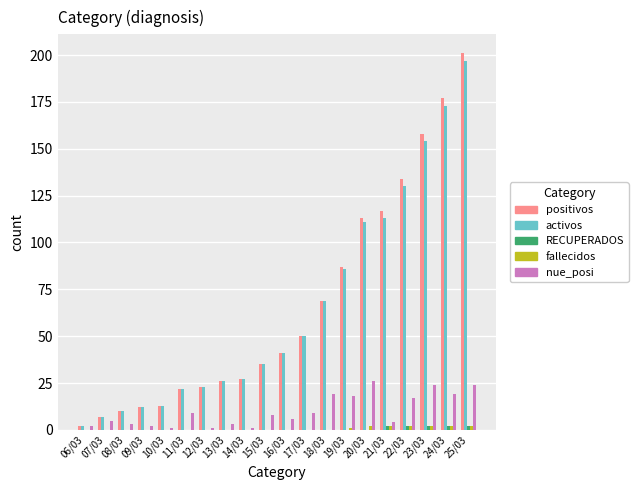

True or false: nue_posi has a value of 8 at 23/03.

False